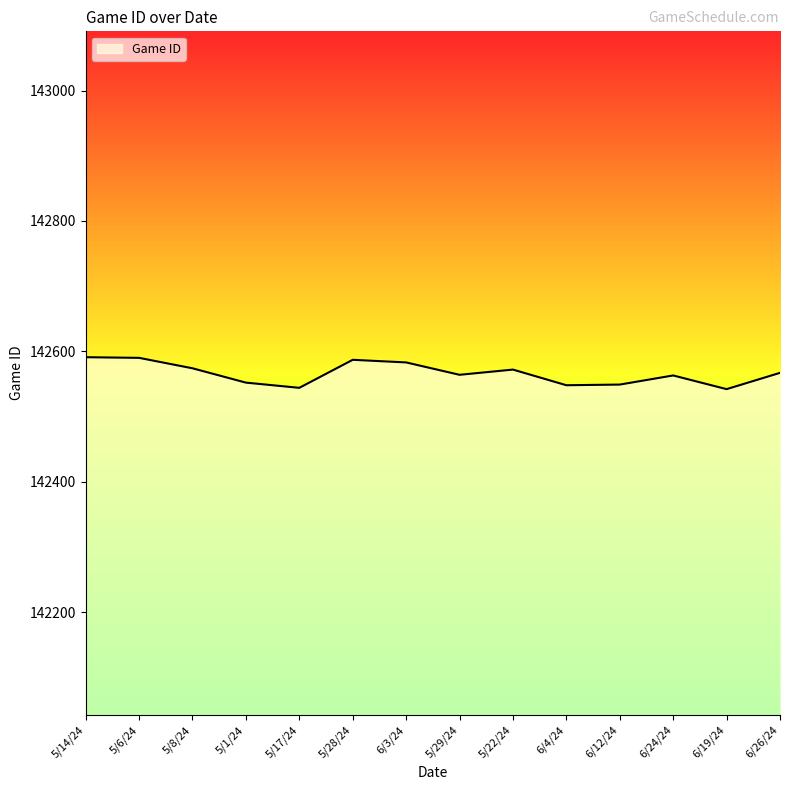

What is the smallest value displayed?

142542